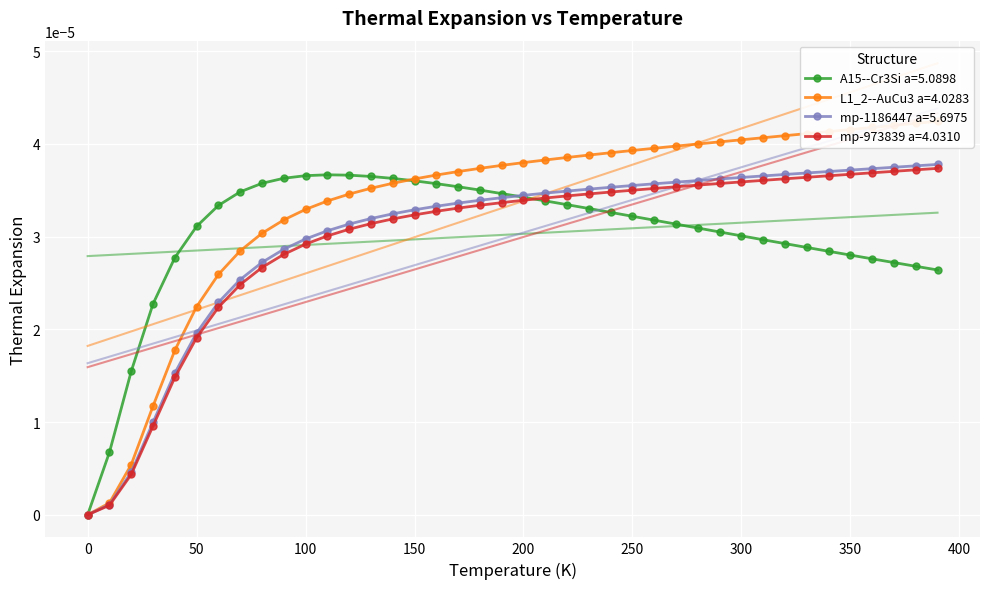

True or false: A15--Cr3Si a=5.0898 has more than 0 interior local peaks.

True